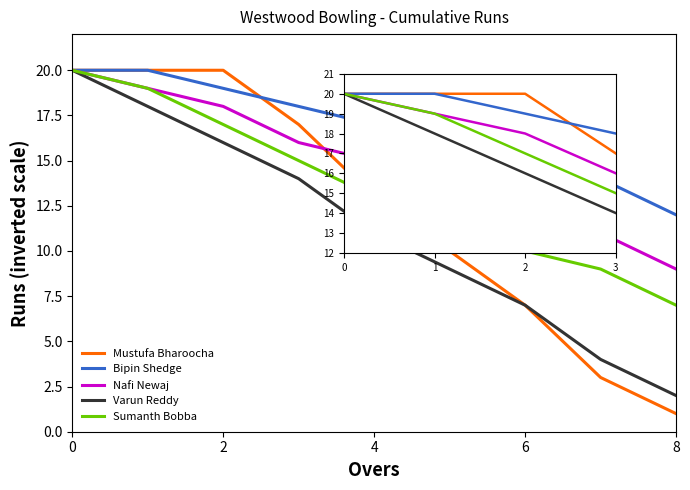

Which series has the largest total across all categories?

Bipin Shedge